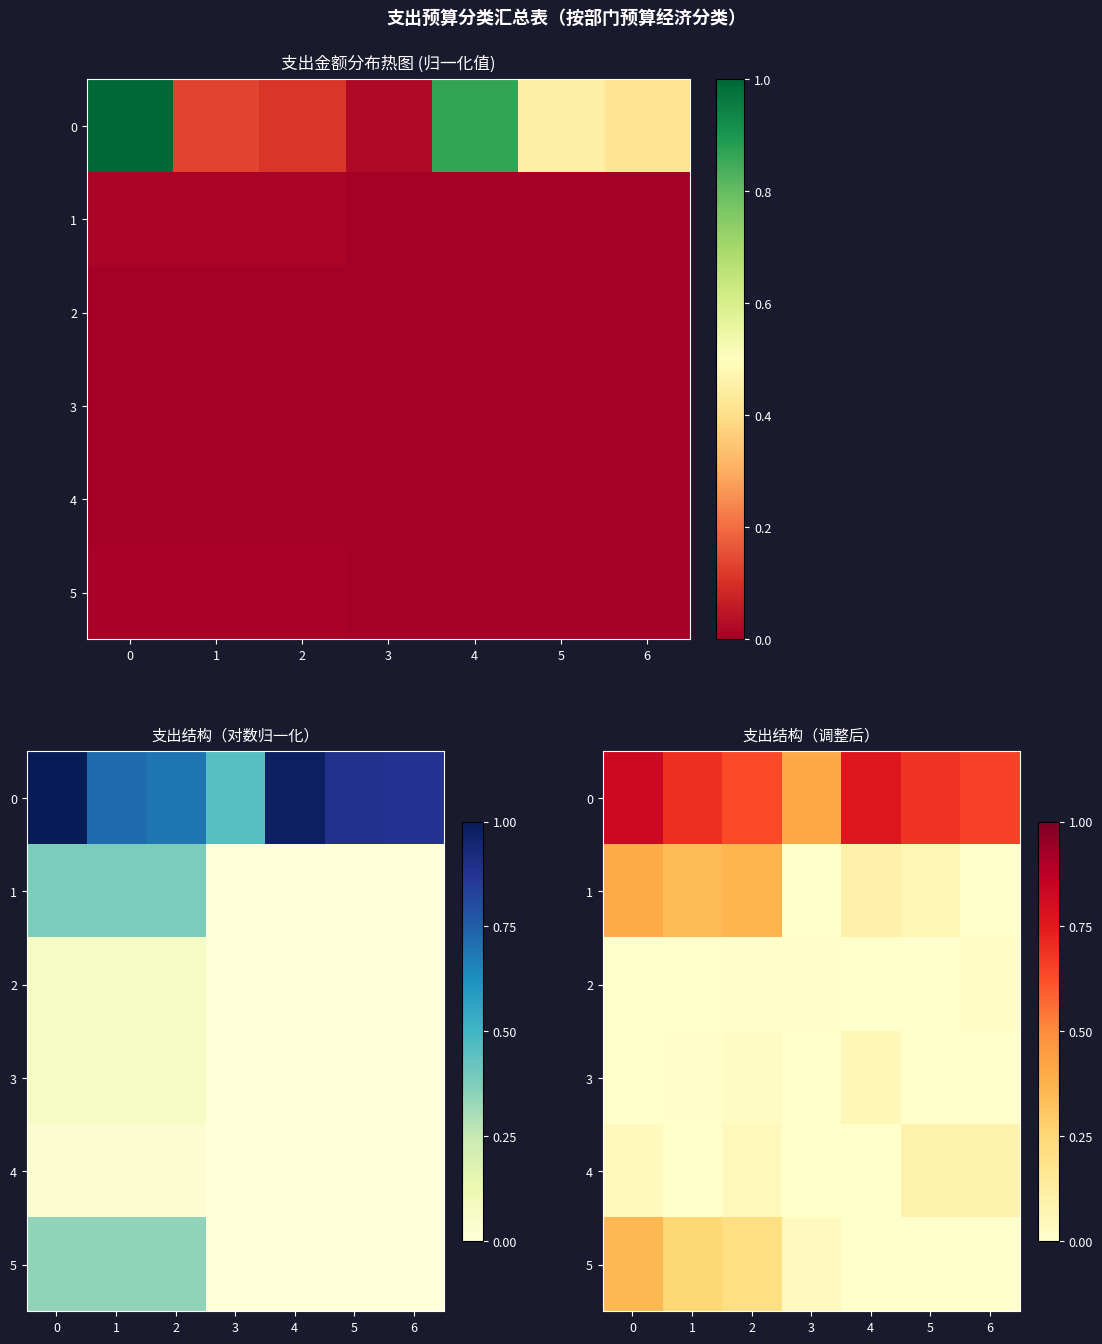

How many 2 values are between 0 and 1?

7